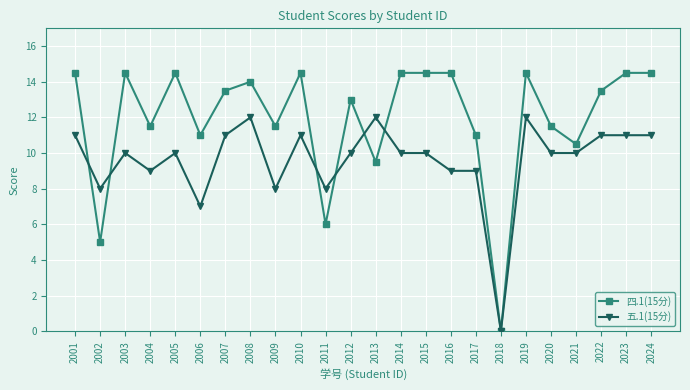

Reading left to right, what are all the values shown in this chart?

四.1(15分): 2001=14.5	2002=5.0	2003=14.5	2004=11.5	2005=14.5	2006=11.0	2007=13.5	2008=14.0	2009=11.5	2010=14.5	2011=6.0	2012=13.0	2013=9.5	2014=14.5	2015=14.5	2016=14.5	2017=11.0	2018=0.0	2019=14.5	2020=11.5	2021=10.5	2022=13.5	2023=14.5	2024=14.5
五.1(15分): 2001=11.0	2002=8.0	2003=10.0	2004=9.0	2005=10.0	2006=7.0	2007=11.0	2008=12.0	2009=8.0	2010=11.0	2011=8.0	2012=10.0	2013=12.0	2014=10.0	2015=10.0	2016=9.0	2017=9.0	2018=0.0	2019=12.0	2020=10.0	2021=10.0	2022=11.0	2023=11.0	2024=11.0